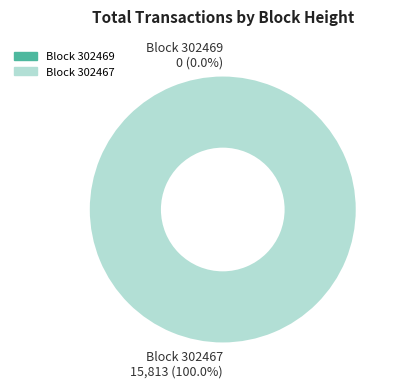

Does 302469 represent more than half of the total?

No